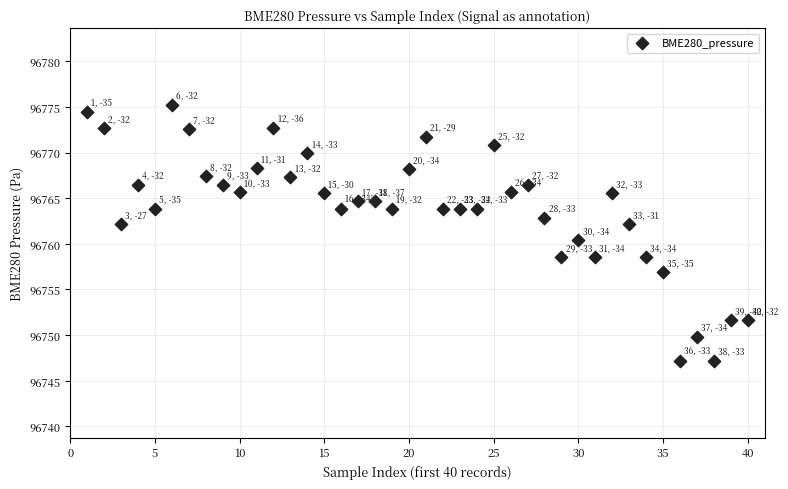

What is the range of X values (max minus min)?

39.0